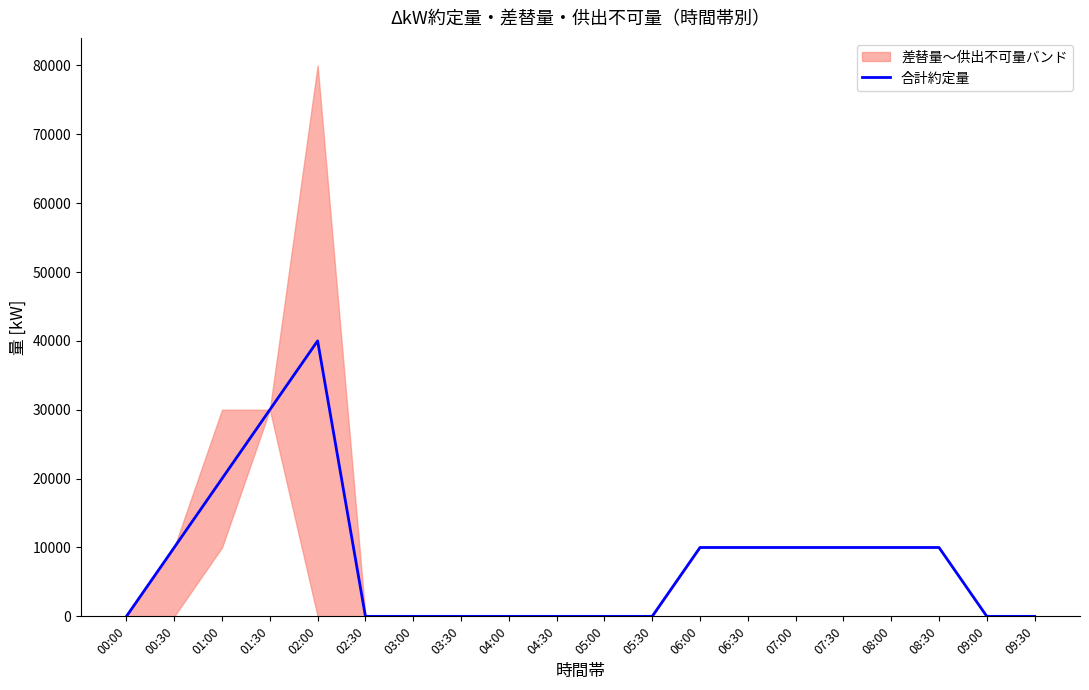

At which category does the data reach its first local peak?

02:00